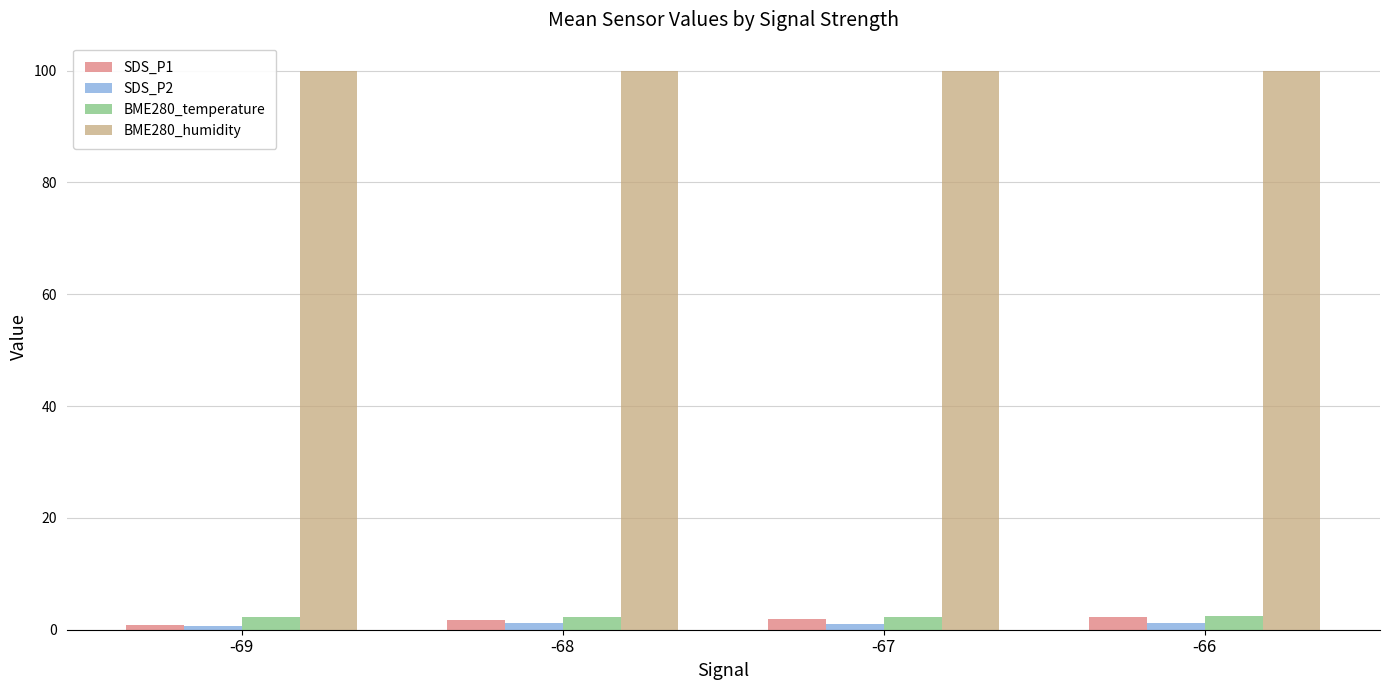

How many bars are there in total?

16